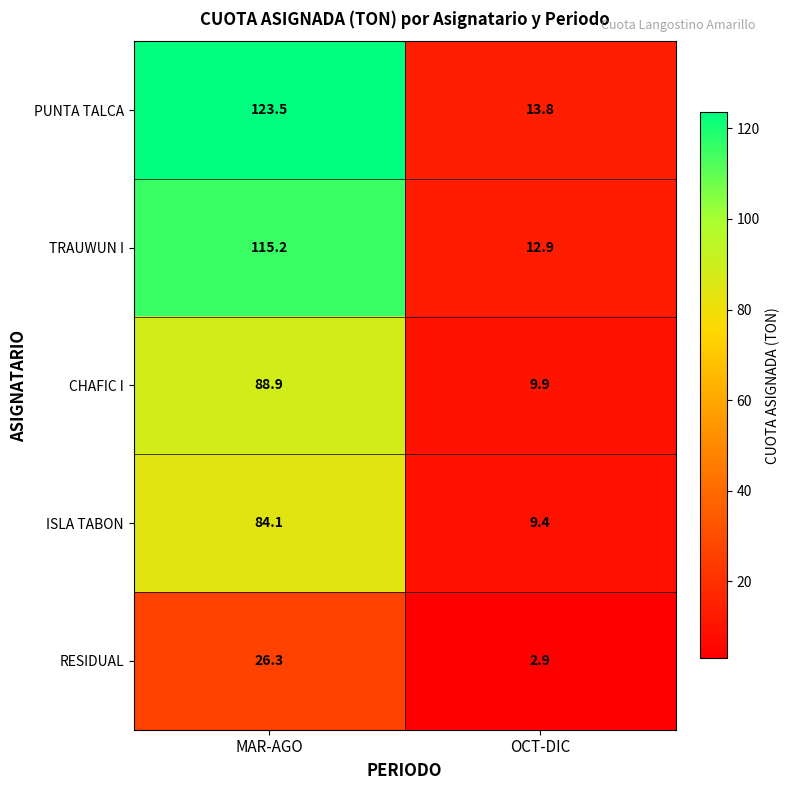

At which label is PUNTA TALCA closest to 68?

OCT-DIC